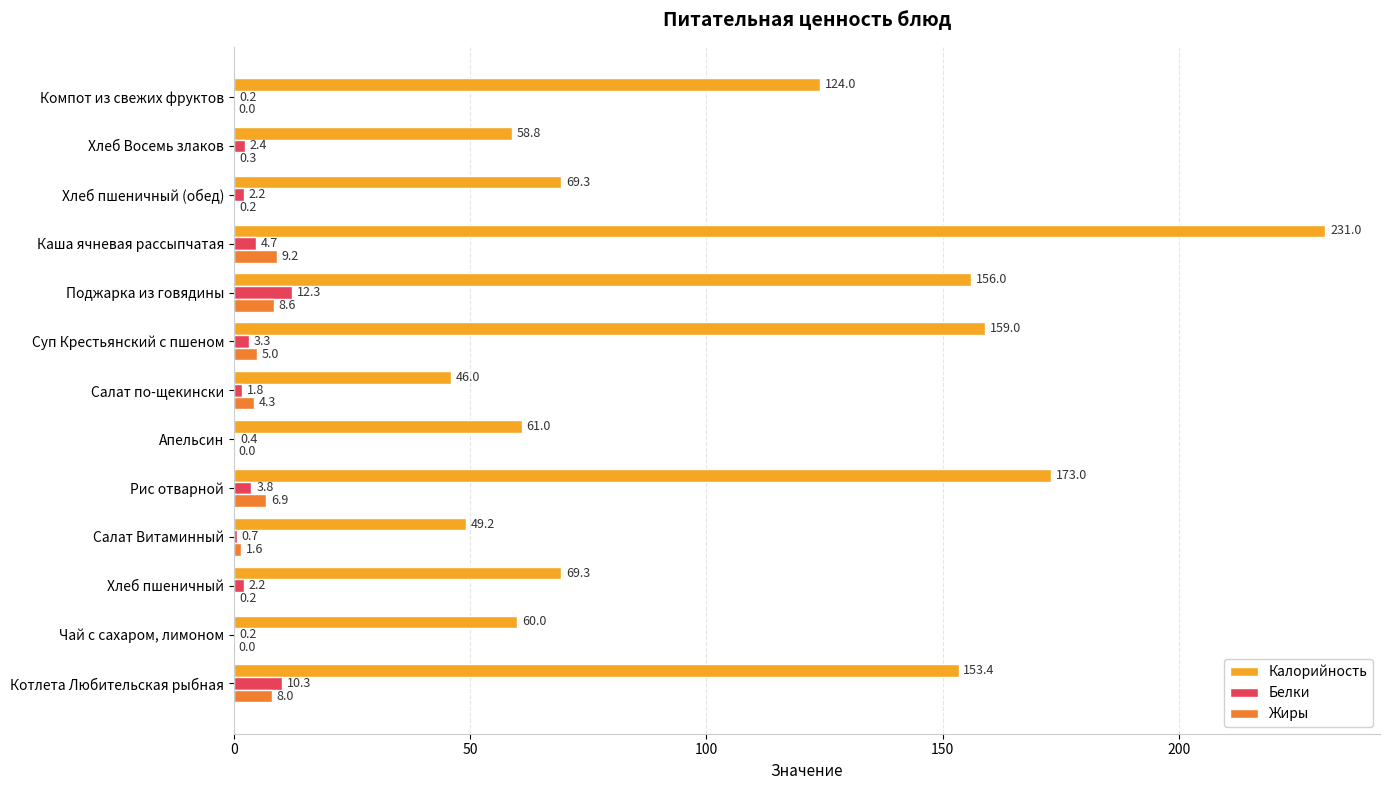

At which category is the sum across all series the highest?

Каша ячневая рассыпчатая